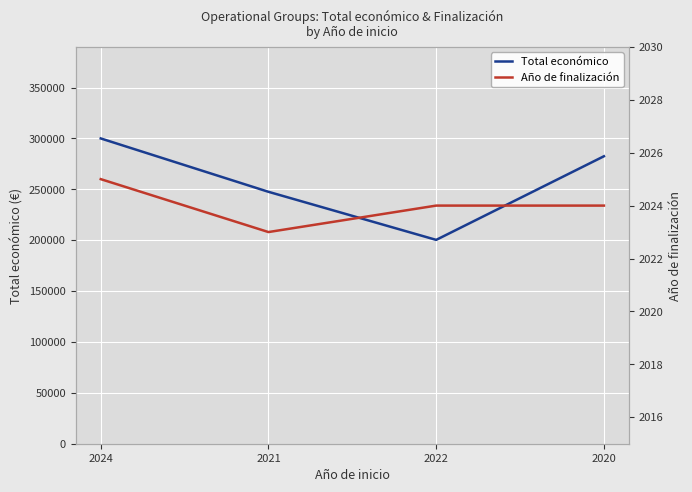

Reading left to right, list all the values displayed in this chart.

Total económico: 2024=299986	2021=247535	2022=200298	2020=282464
Año de finalización: 2024=2025	2021=2023	2022=2024	2020=2024